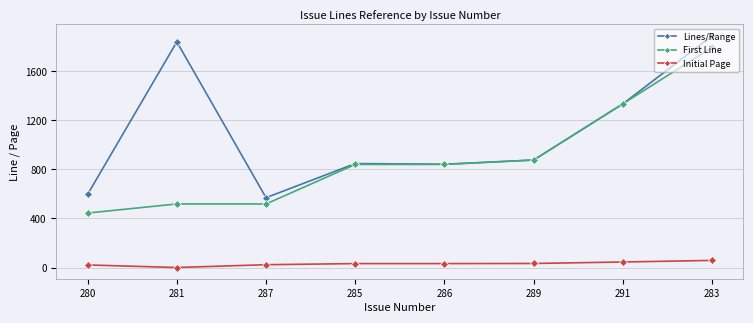

Which label corresponds to the smallest value in the chart?

281